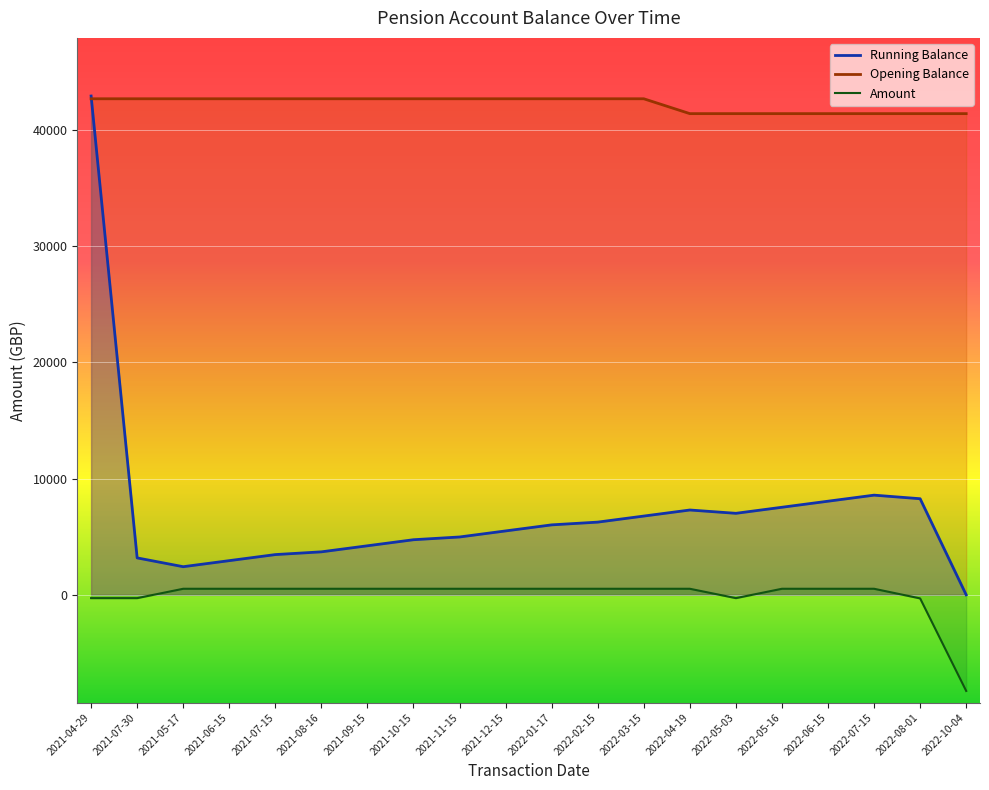

What is the maximum value for Running Balance?

42898.2